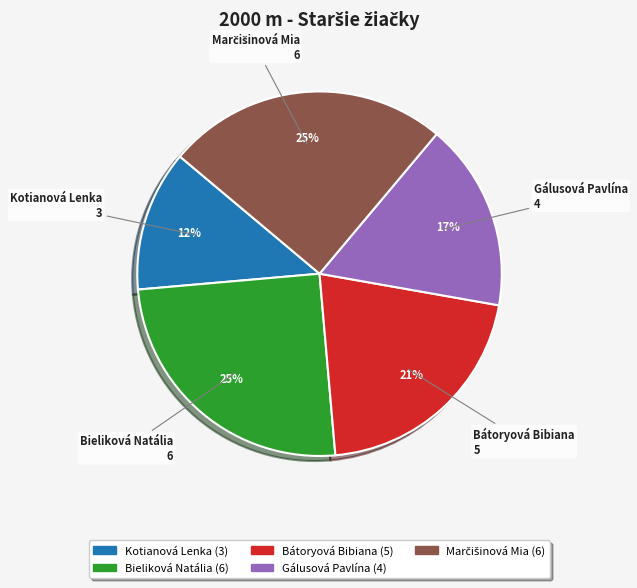

Does any single category account for the majority?

No